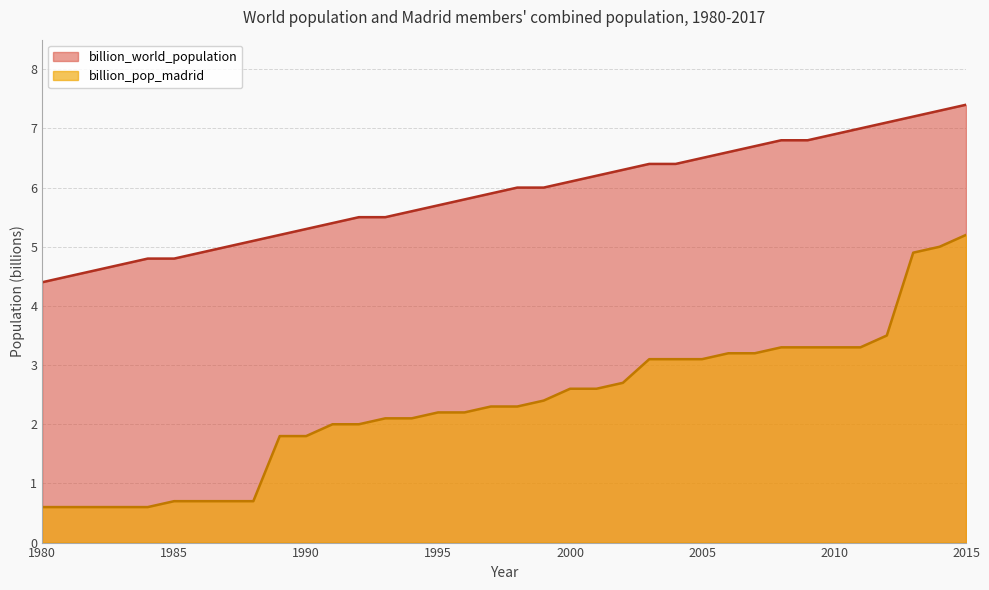

Rank the series by their maximum value, from lowest to highest.

billion_pop_madrid, billion_world_population